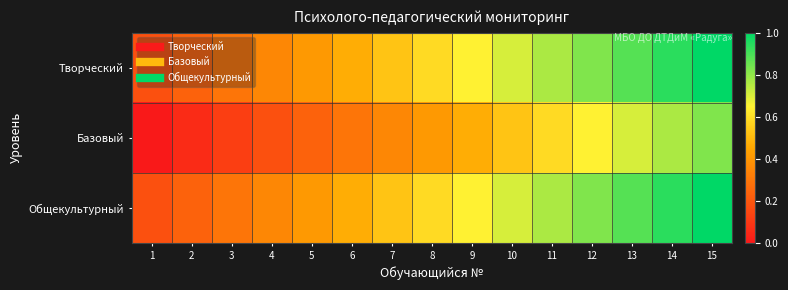

Which label corresponds to the largest value in the chart?

15